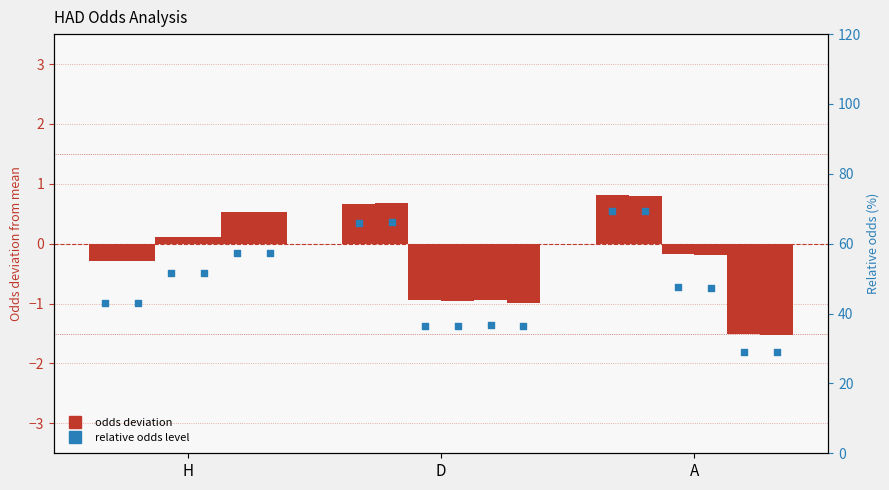

What is the ratio of the value at D to the value at A?

0.9